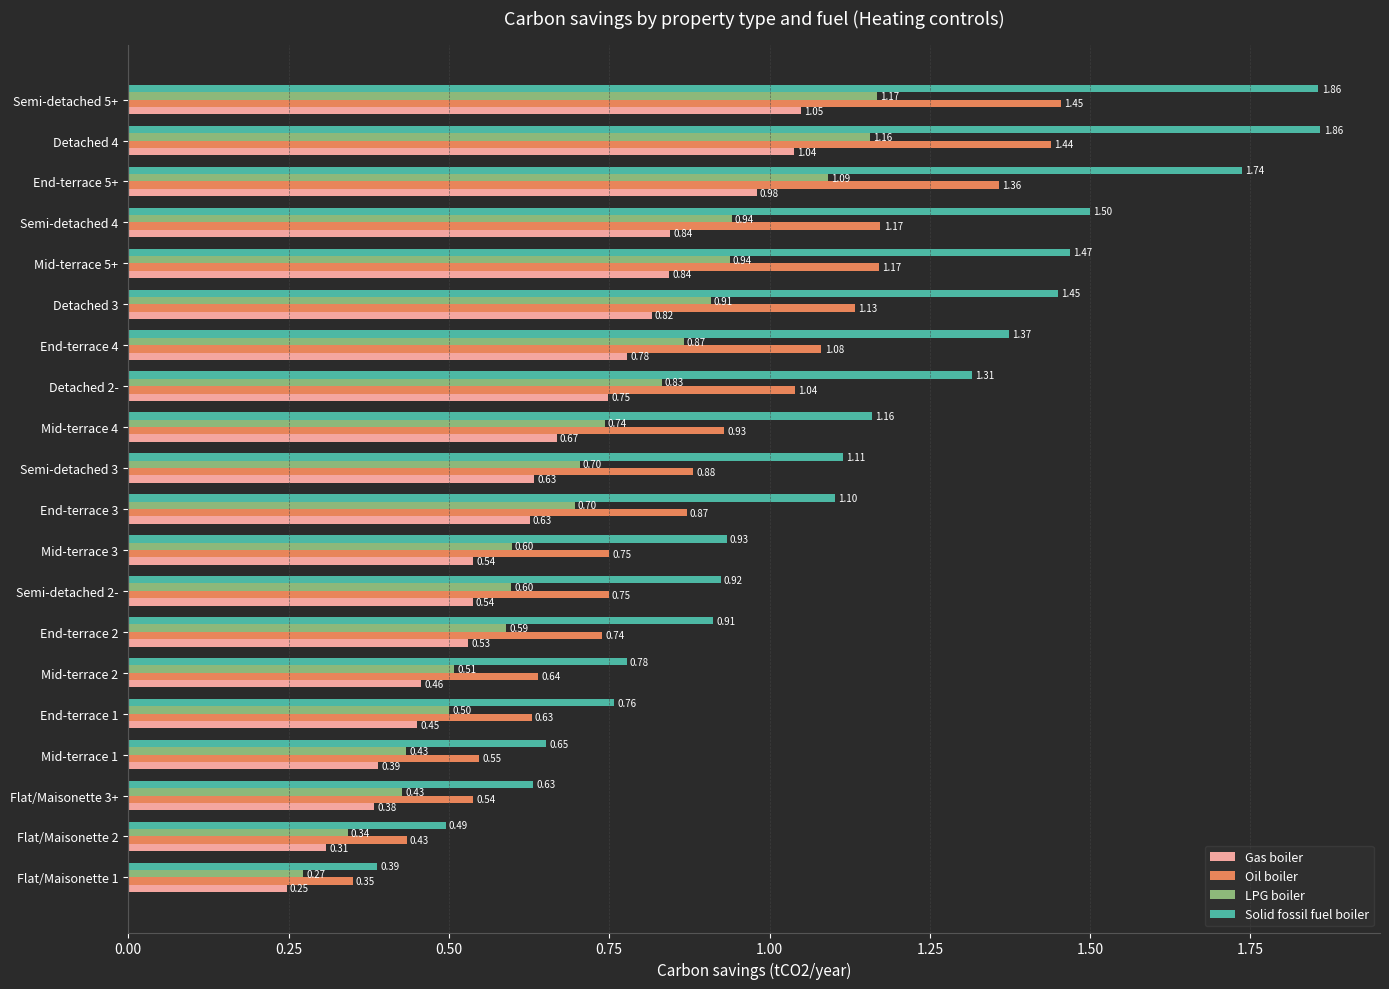

List the series in order of their overall mean, lowest first.

Gas boiler, LPG boiler, Oil boiler, Solid fossil fuel boiler